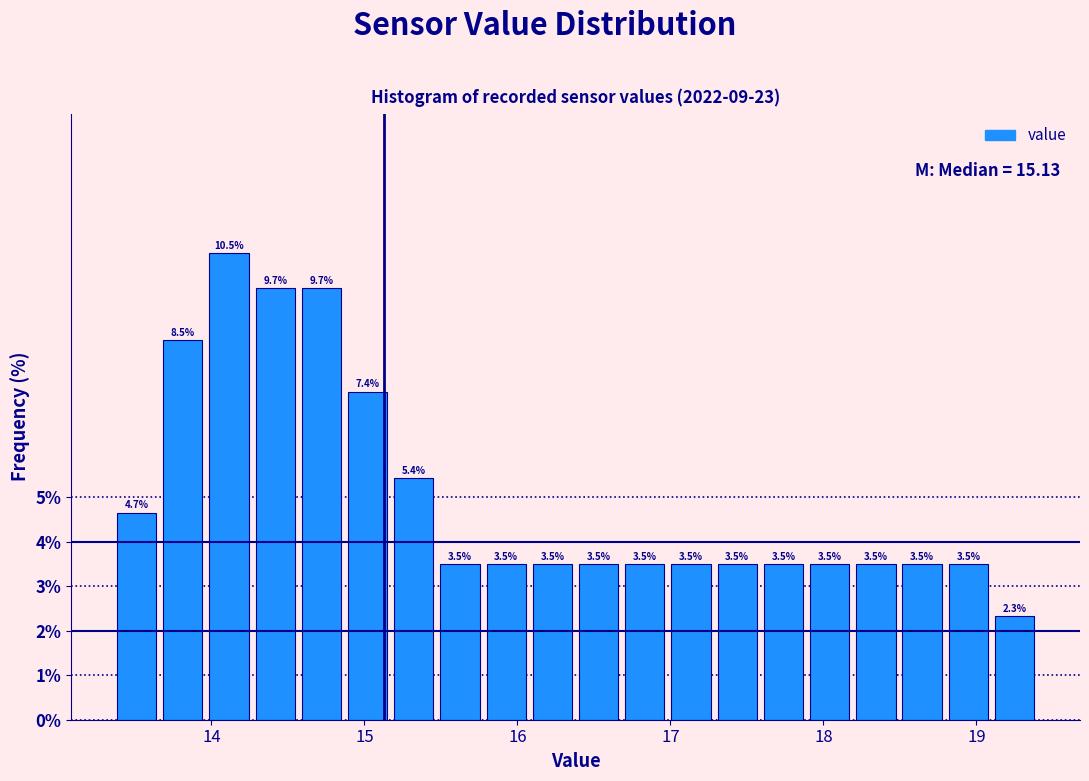

Around what value on the x-axis is the tallest bar? Give the approximate position of its centre, as read against the axis.

14.1